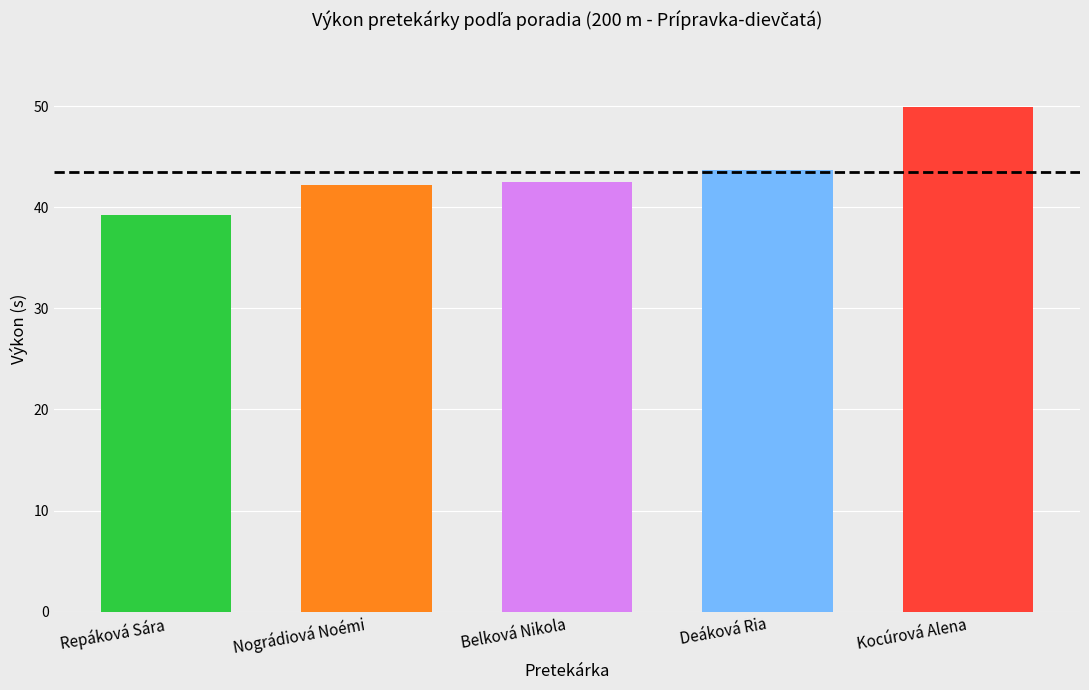

True or false: the data shows 20.0 at Belková Nikola.

False